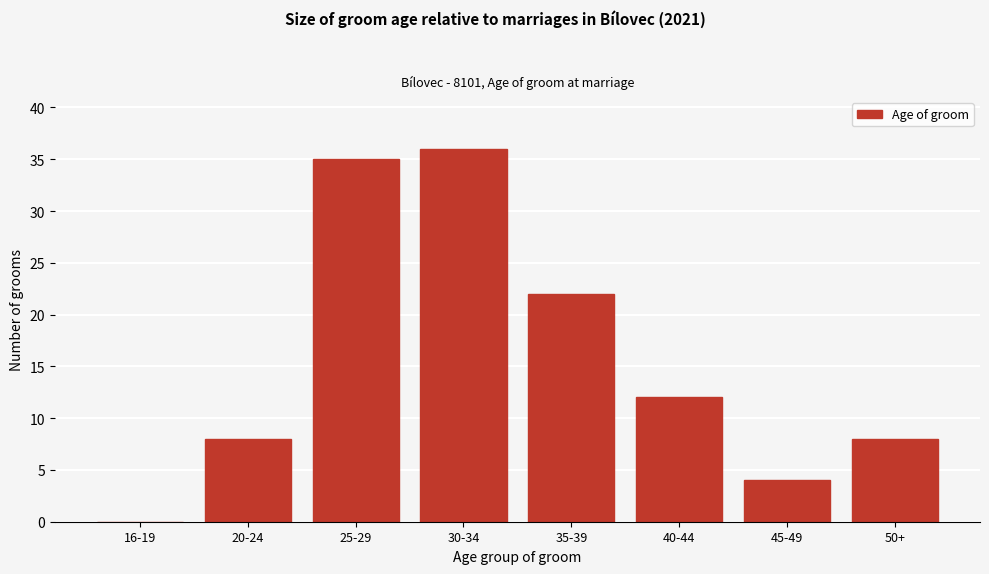

Reading right to left, extract all data points from this chart.

50+=8	45-49=4	40-44=12	35-39=22	30-34=36	25-29=35	20-24=8	16-19=0